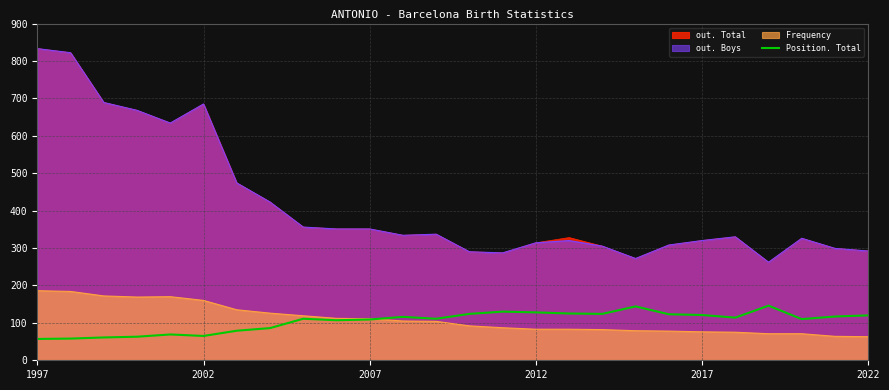

True or false: Position. Total and out. Boys intersect in this chart.

False